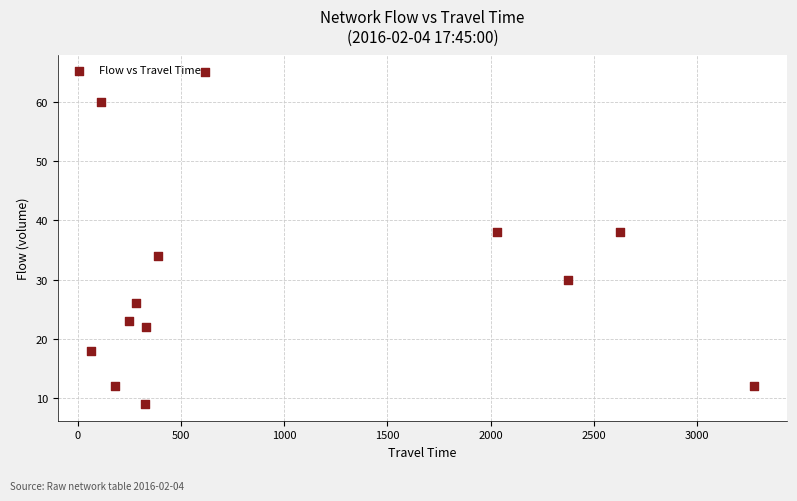

What is the range of X values (max minus min)?

3214